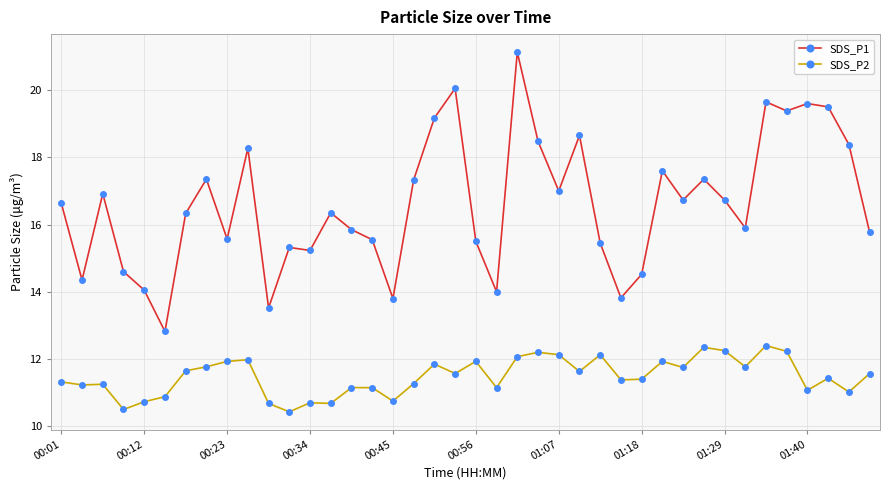

At how many categories does at least one series exceed 15?

31